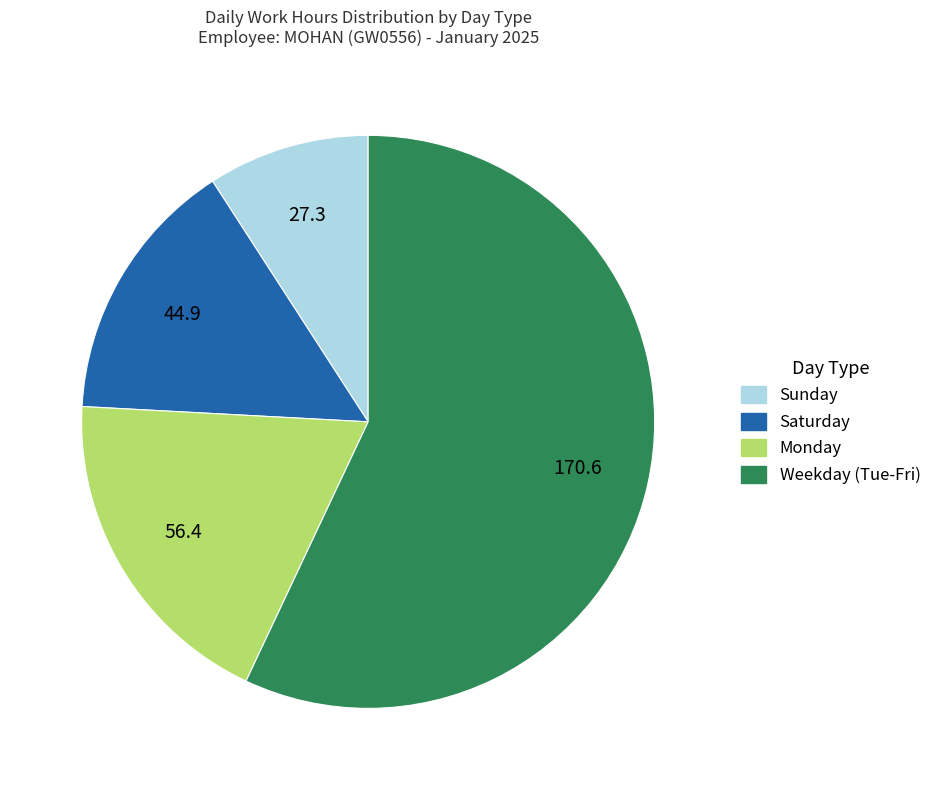

Approximately how many times larger is the value at Saturday compared to Sunday?

1.6